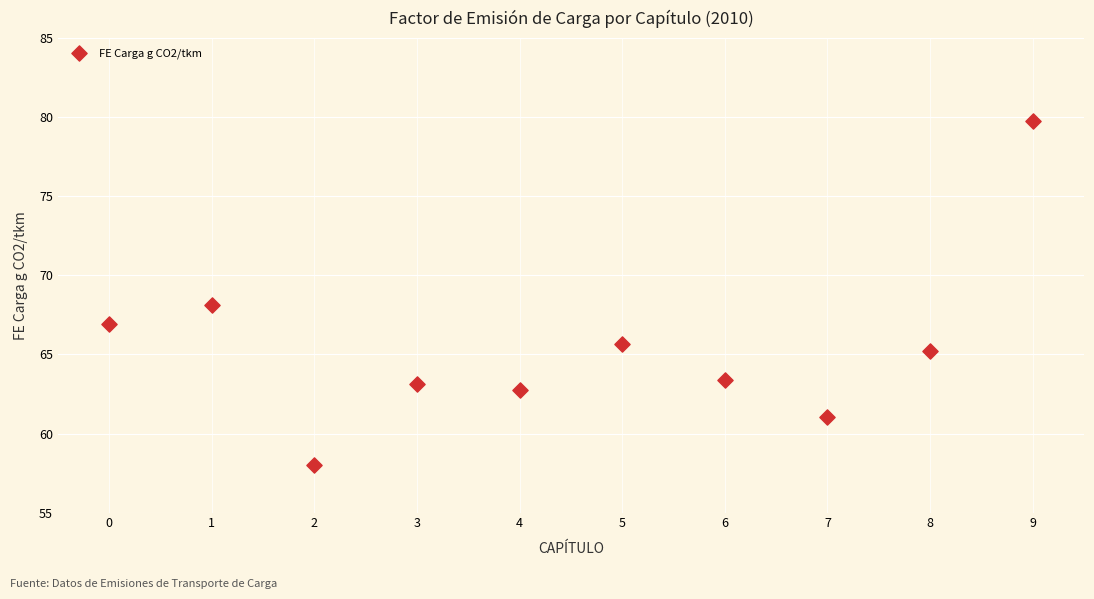

What is the range of Y values (max minus min)?

21.7